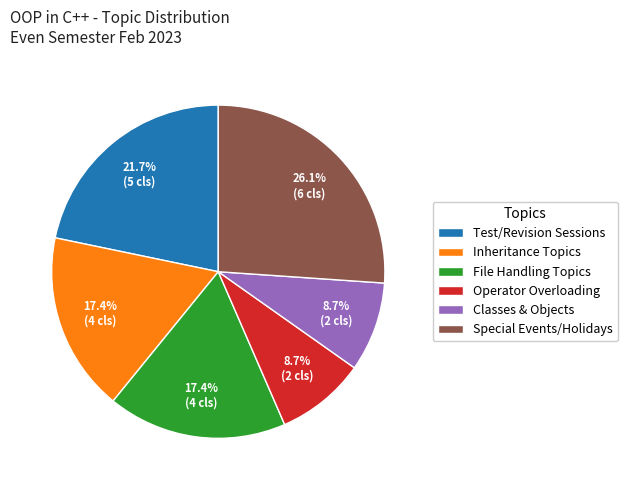

Is there any slice that represents more than half of the pie?

No